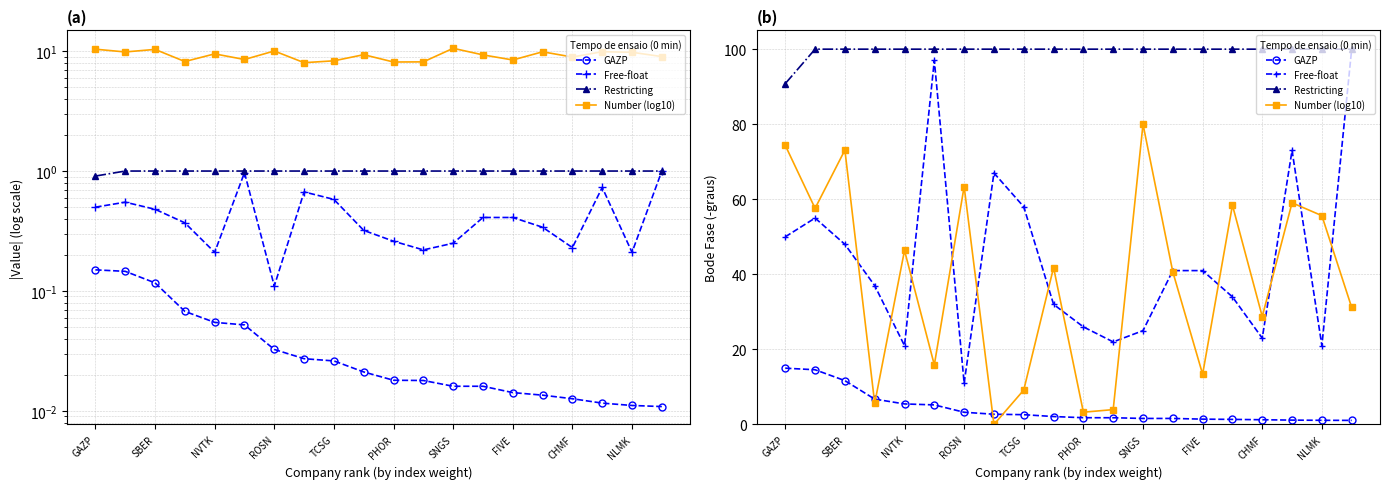

Reading left to right, what are all the values shown in this chart?

GAZP: 15.0	14.6	11.7	6.8	5.5	5.2	3.3	2.7	2.6	2.1	1.8	1.8	1.6	1.6	1.4	1.4	1.3	1.2	1.1	1.1
Free-float: 50.0	55.0	48.0	37.0	21.0	97.0	11.0	67.0	58.0	32.0	26.0	22.0	25.0	41.0	41.0	34.0	23.0	73.0	21.0	100.0
Restricting: 90.8	100.0	100.0	100.0	100.0	100.0	100.0	100.0	100.0	100.0	100.0	100.0	100.0	100.0	100.0	100.0	100.0	100.0	100.0	100.0
Number (log10): 74.4	57.6	73.1	5.6	46.4	15.9	63.4	0.0	9.2	41.8	3.3	4.0	80.0	40.6	13.4	58.4	28.8	59.1	55.6	31.2